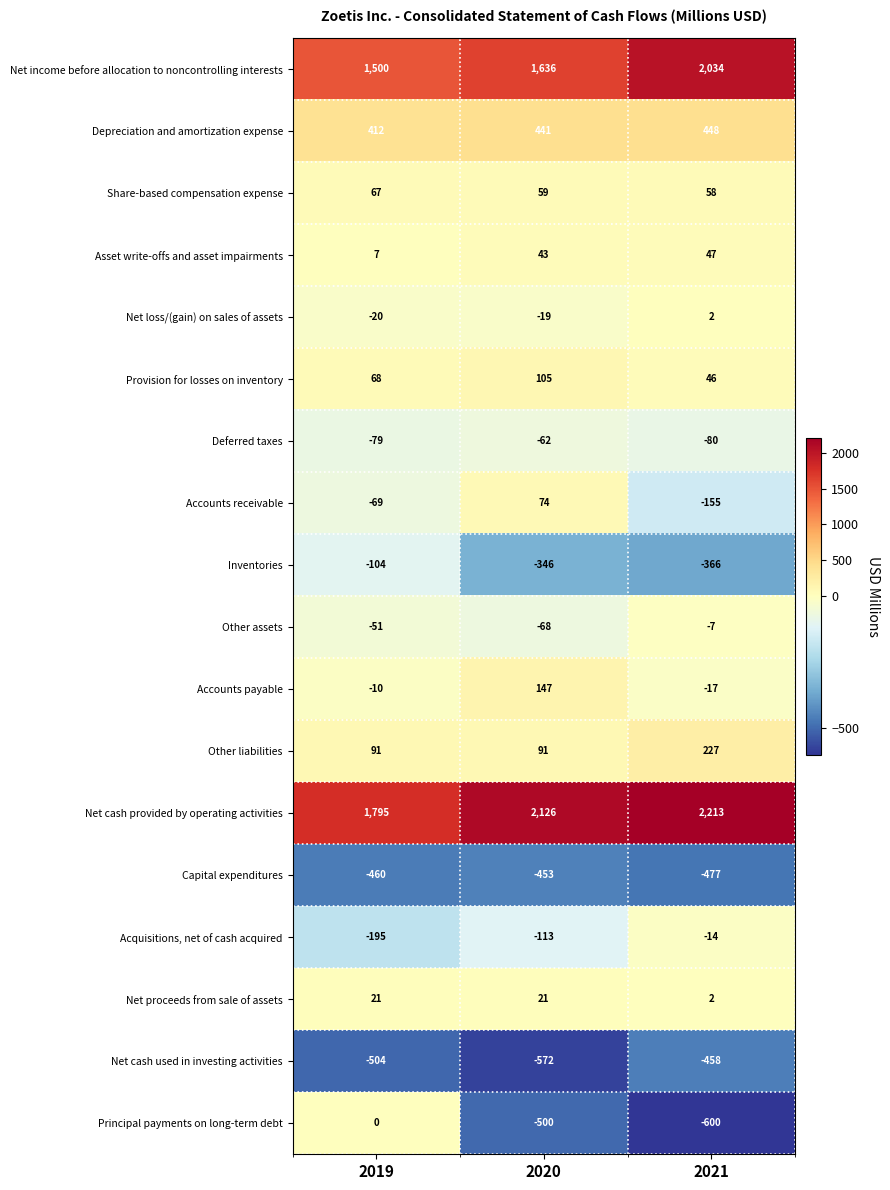

What is the average value of the Asset write-offs and asset impairments series?

32